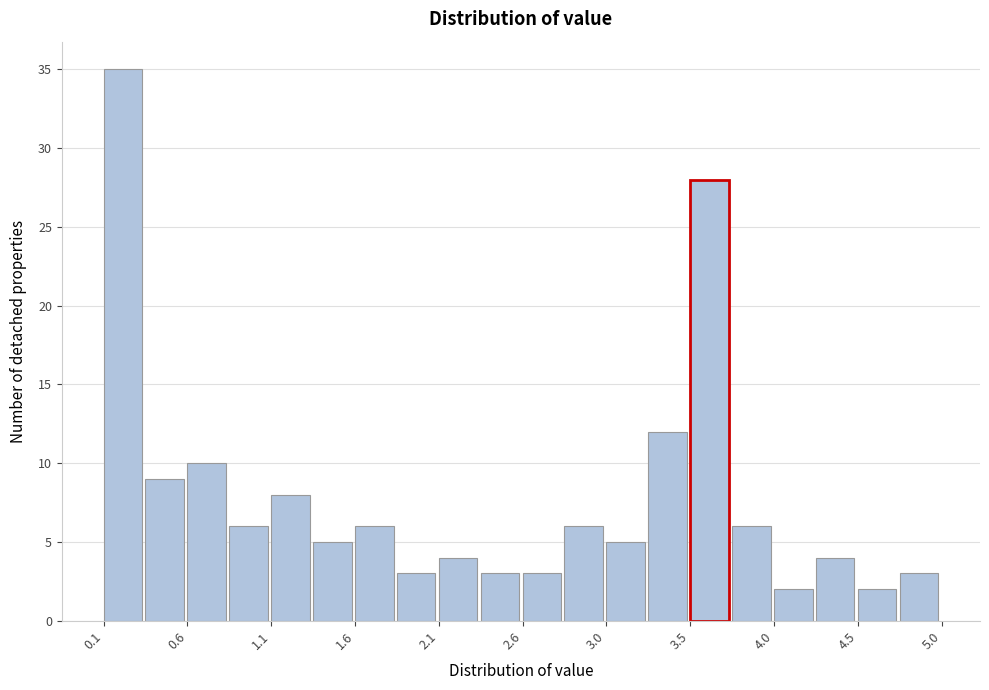

What is the height of the bar covering 1.570 to 1.815 on the x-axis? Neither the bar edges nor the heights are printed on the chart, so give them approximately, as read against the axes.

6